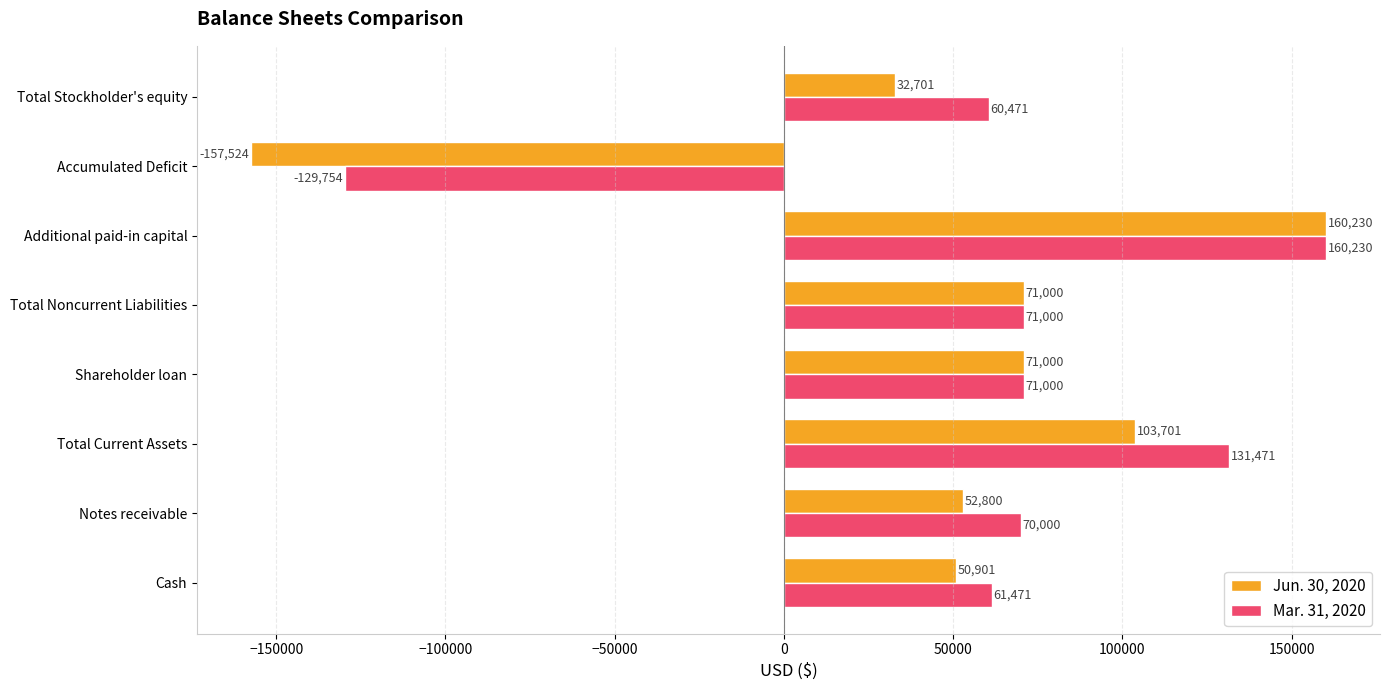

How many categories are shown in the chart?

8